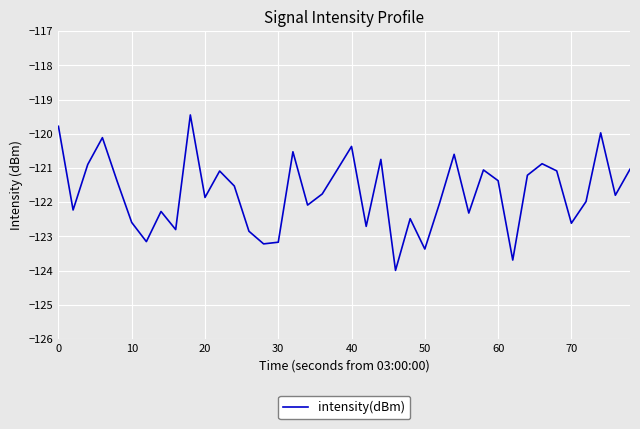

What is the difference between the maximum and minimum values?

4.5